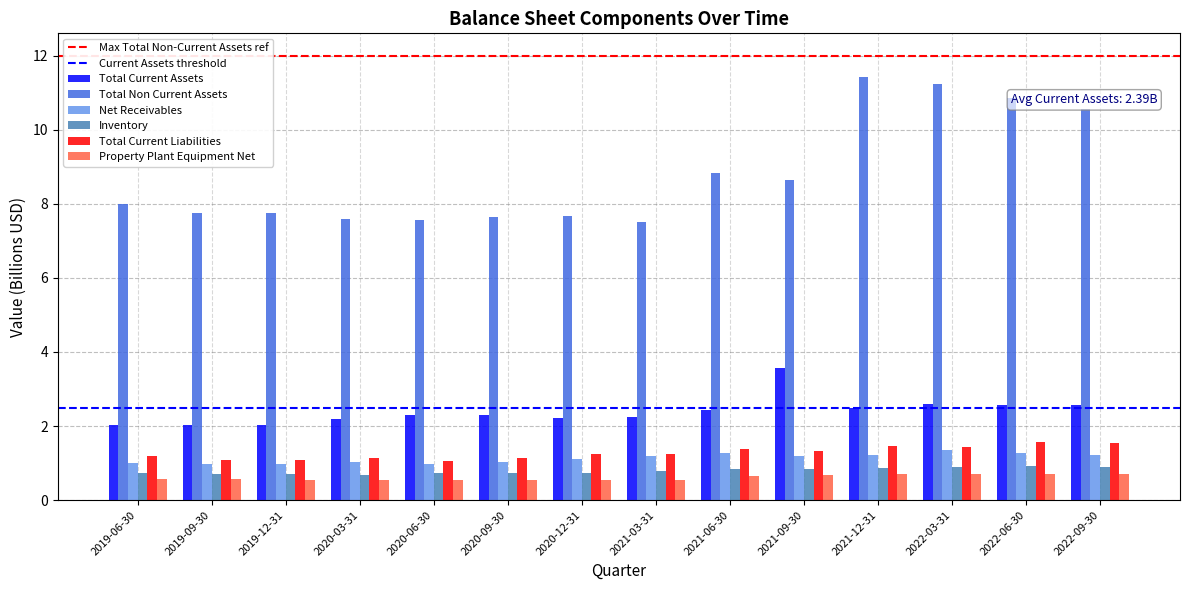

What is the value of the Inventory bar at the 7th from the left?

0.7